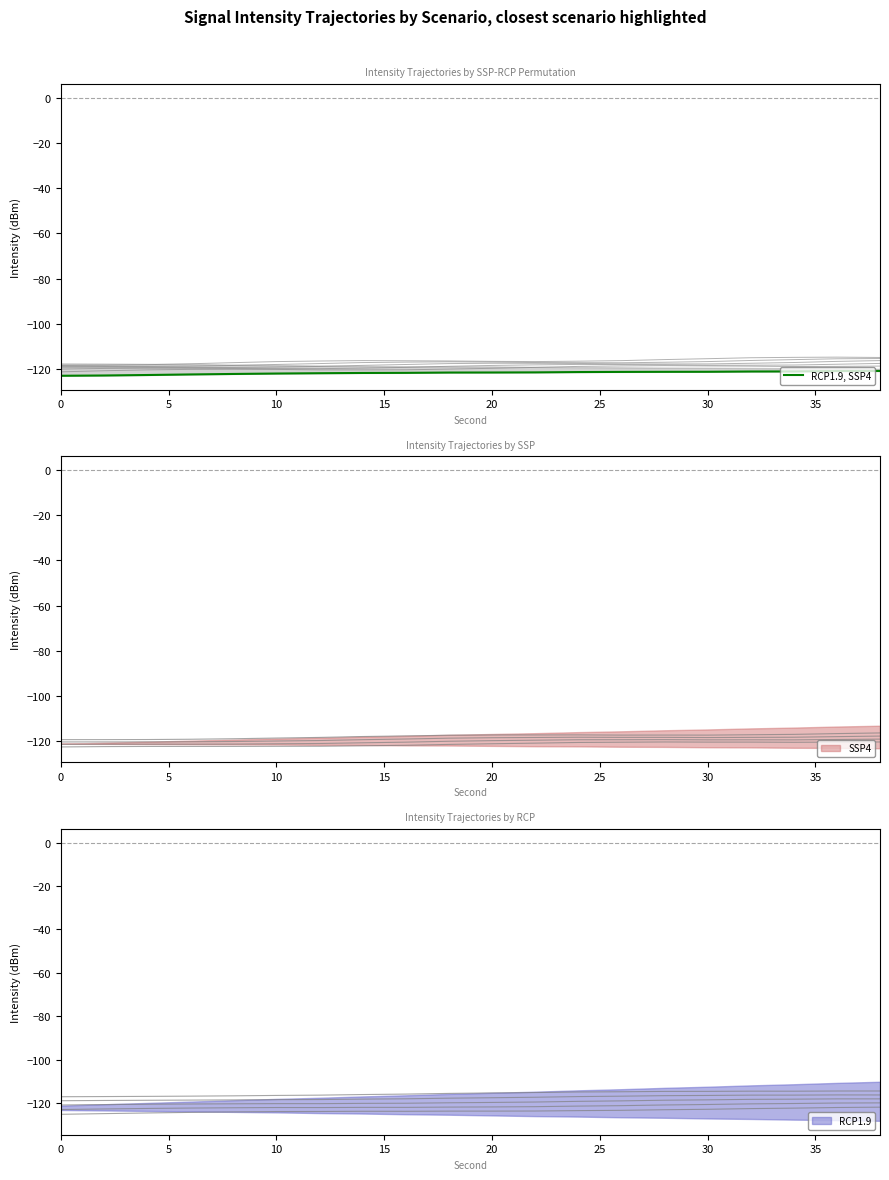

True or false: there are more than 2 points higher than both neighbors.

False